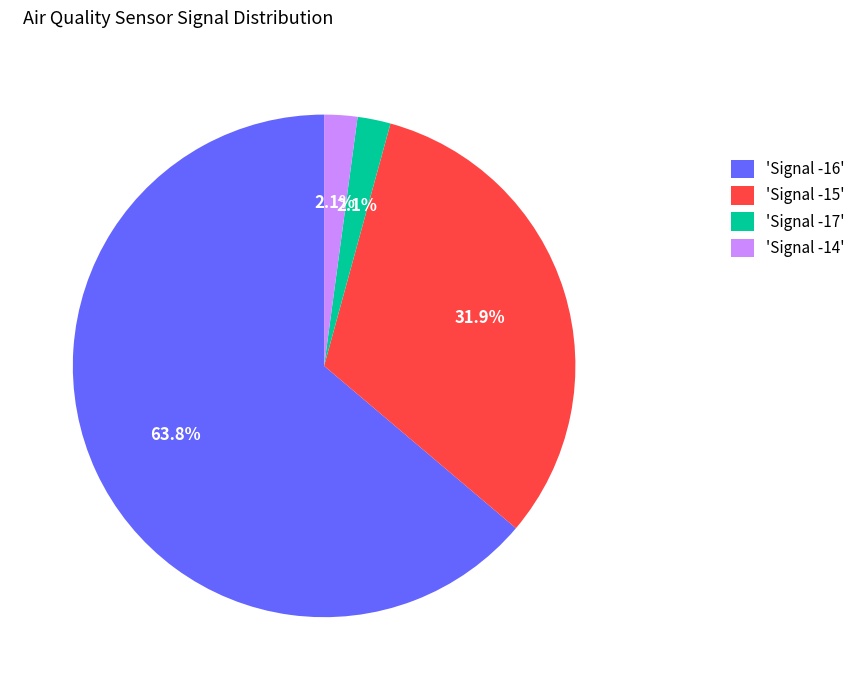

Which slice is the largest?

'Signal -16'